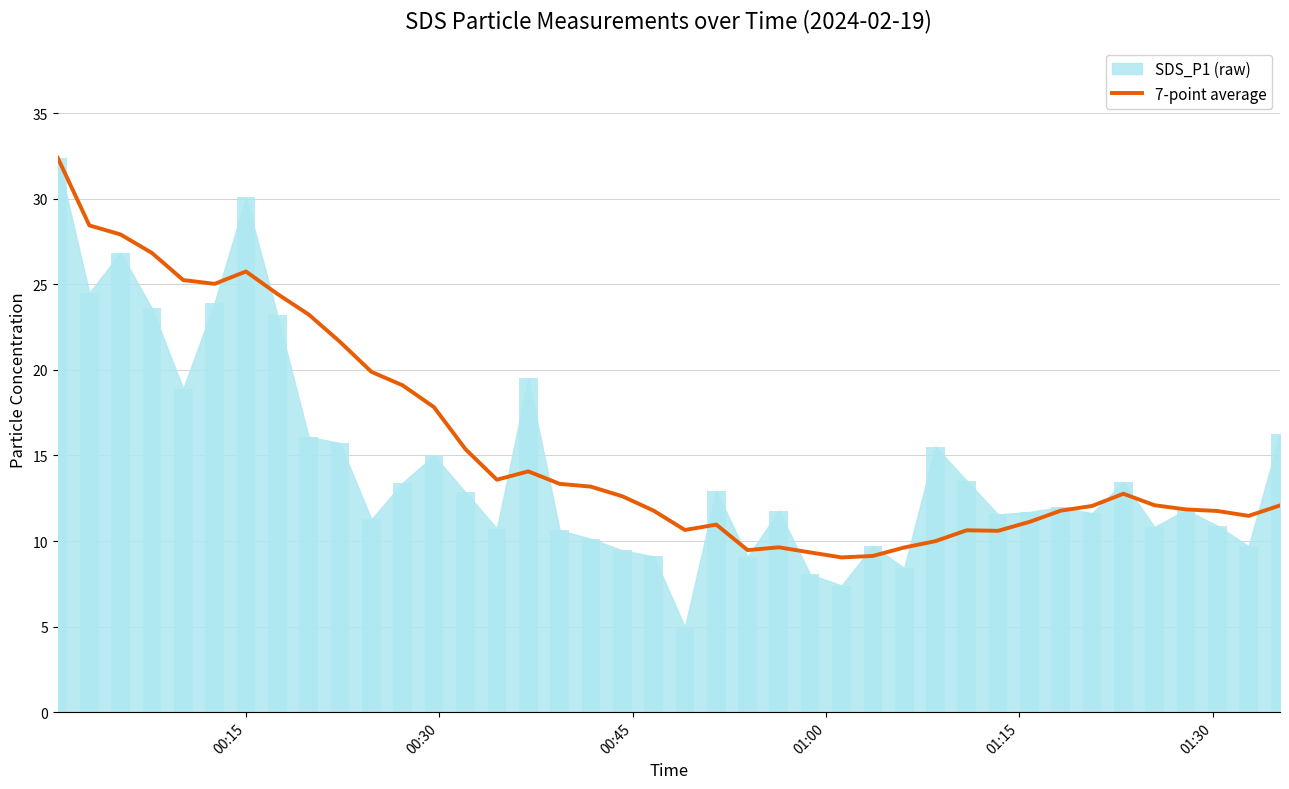

How many data points does each series have?

40